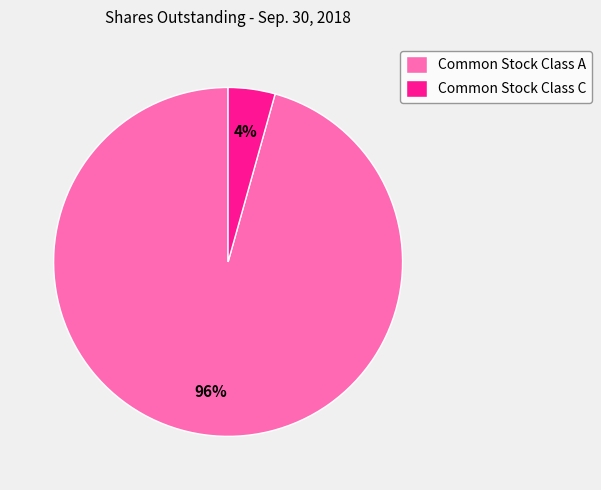

Which category has the smallest portion of the pie?

Common Stock Class C